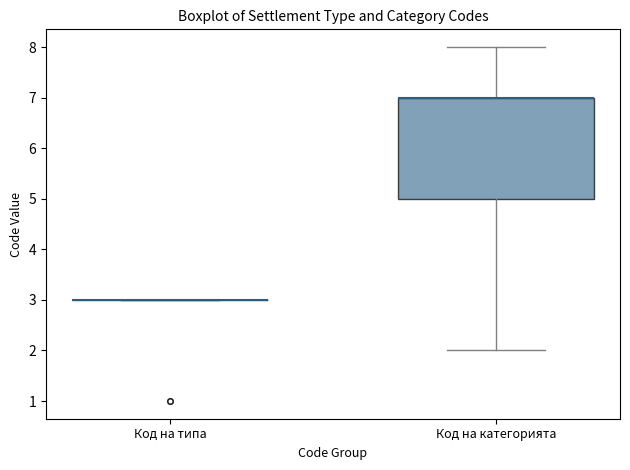

Which box is the tallest, from its lower edge to its upper edge?

Код на категорията